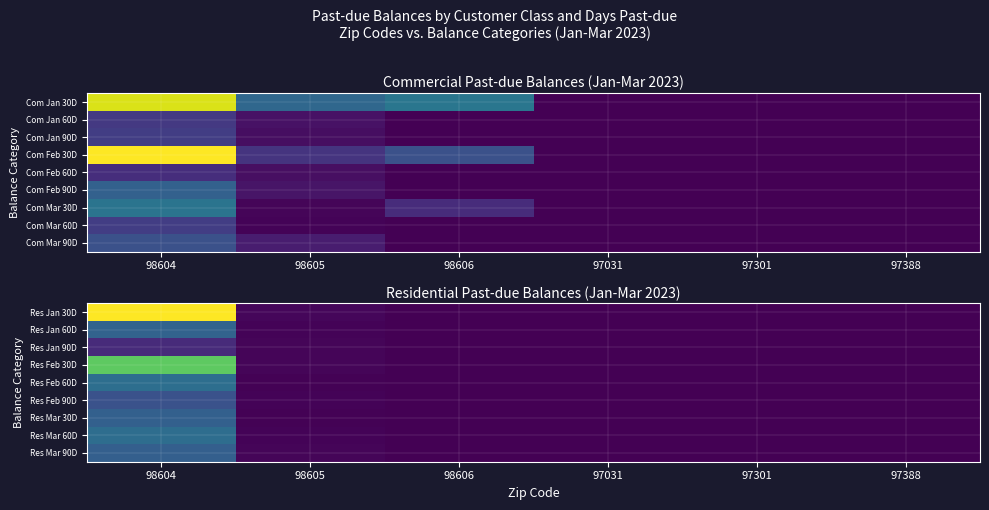

At which category is the sum across all series the highest?

98604